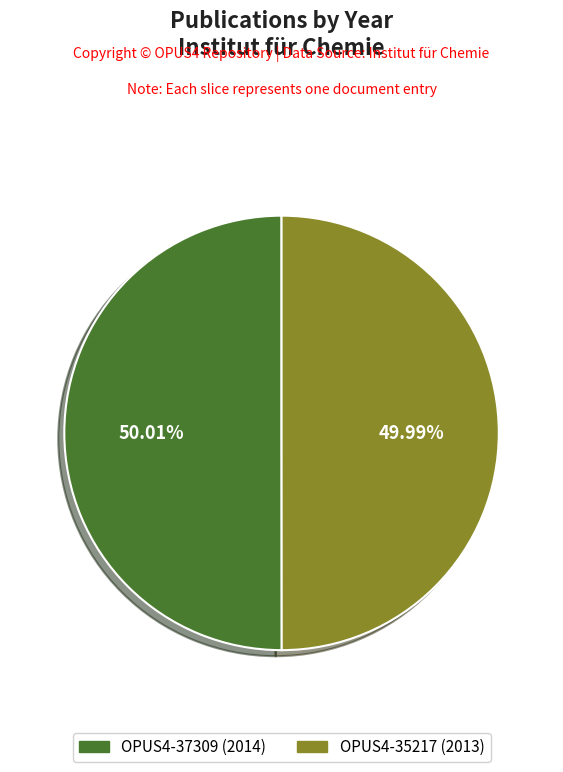

To the nearest percent, what percentage of the pie is OPUS4-35217 (2013)?

50%